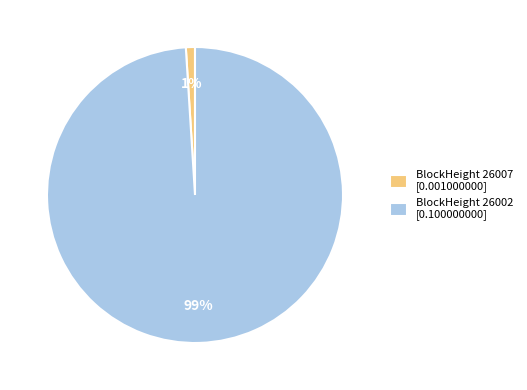

Count the number of slices in the pie.

2